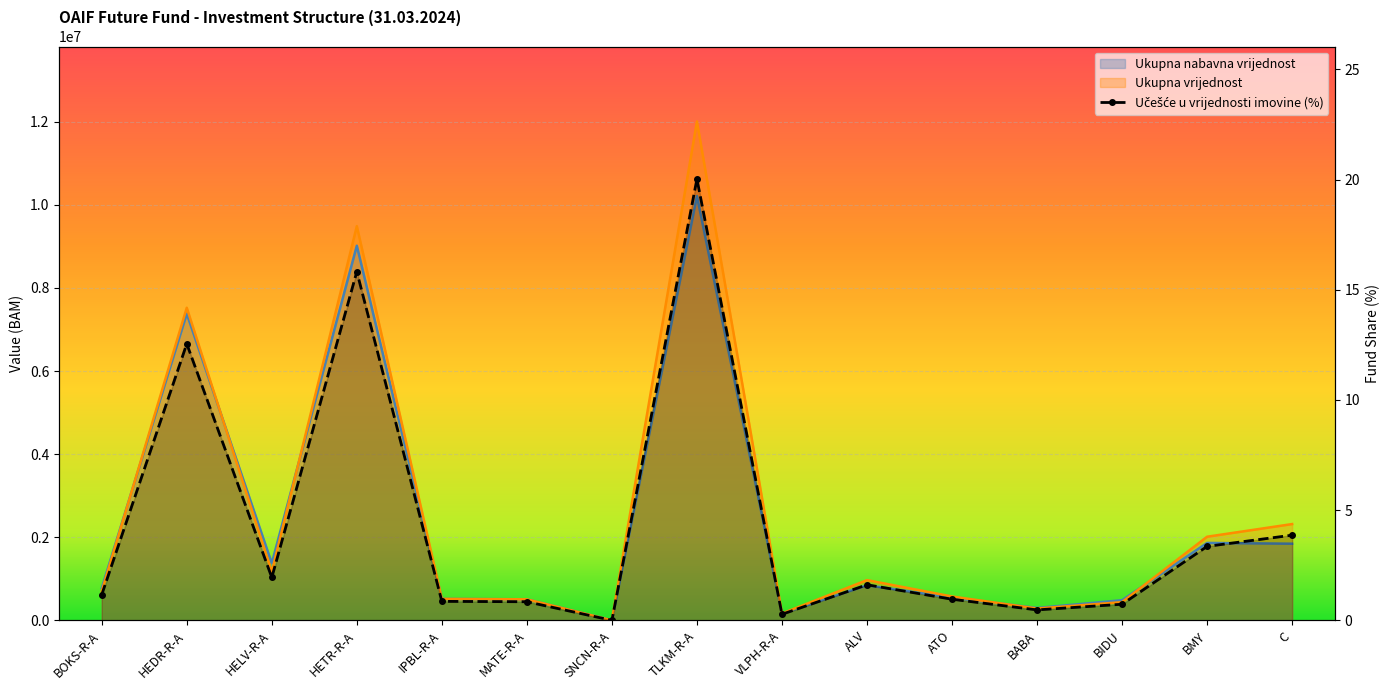

True or false: Ukupna nabavna vrijednost has more than 0 points higher than both neighbors.

True